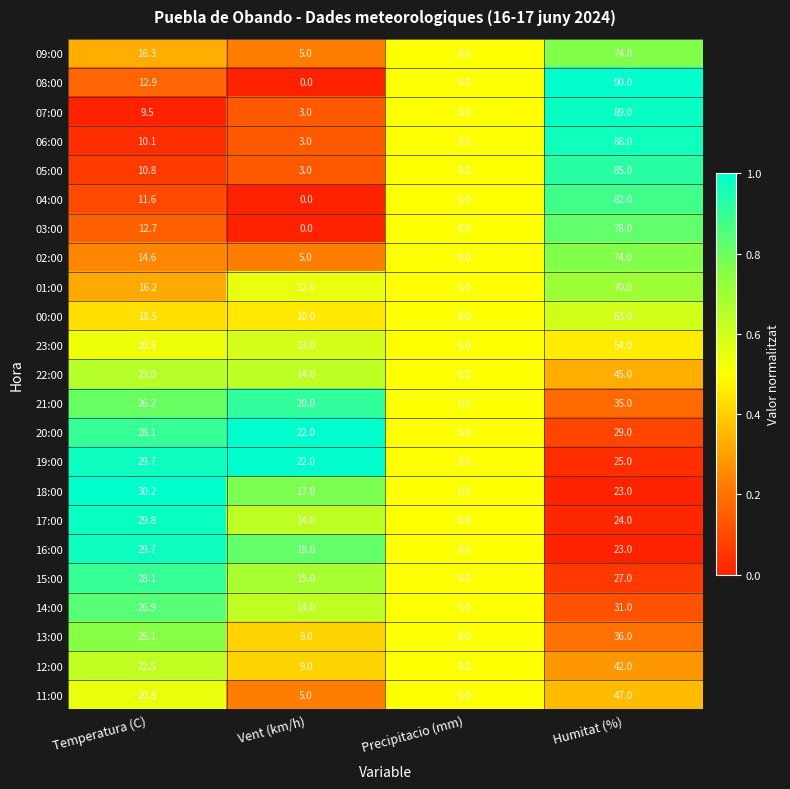

What is the greatest value displayed?

90.0